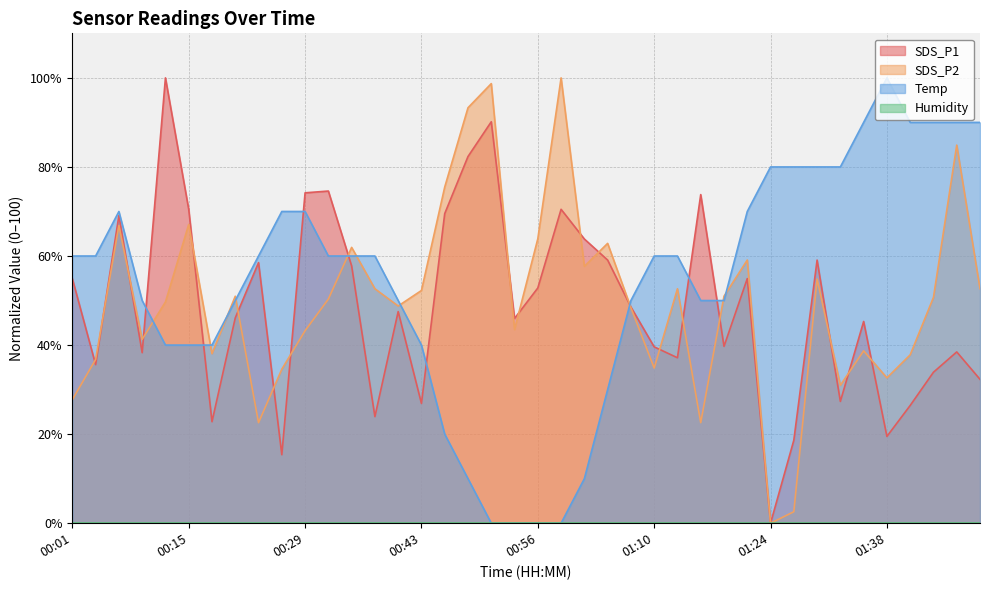

Between 00:59 and 01:05, which series saw the biggest shift?

SDS_P2